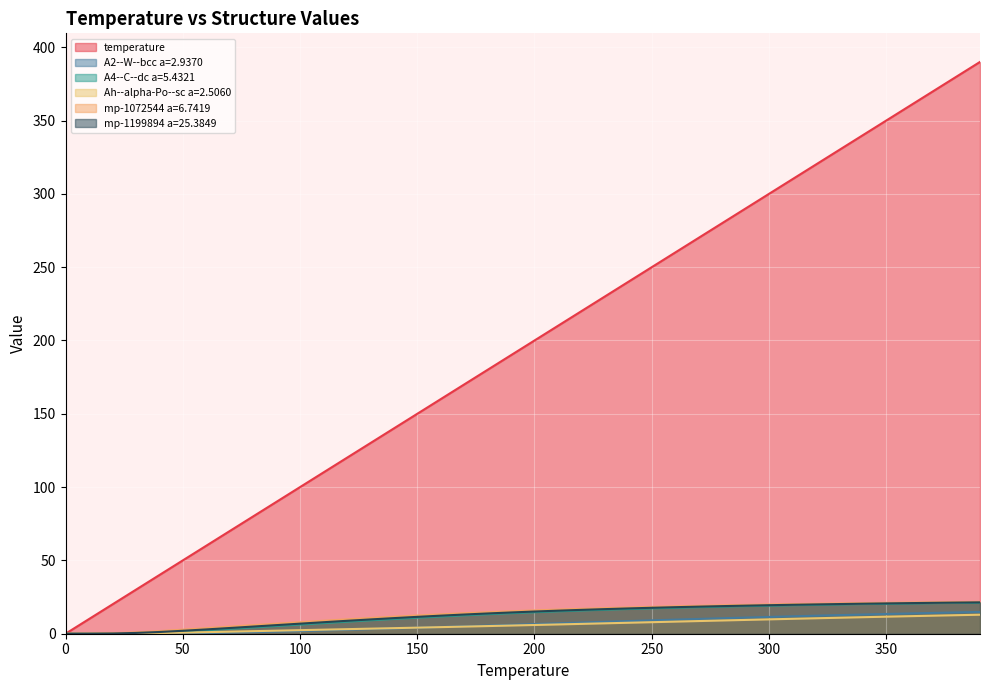

How many intersections are there between A4--C--dc a=5.4321 and Ah--alpha-Po--sc a=2.5060?

1